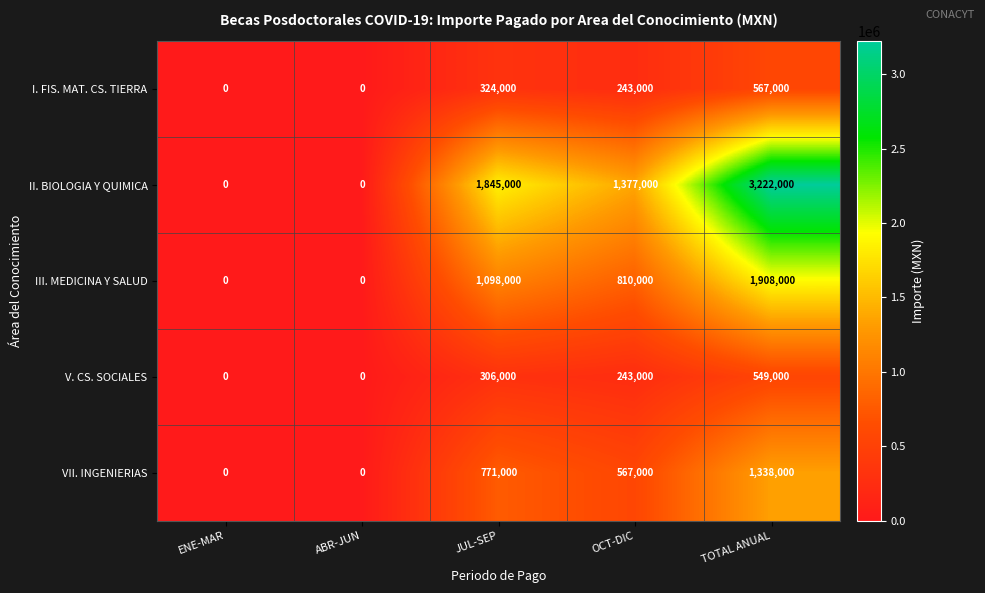

What is the sum of the V. CS. SOCIALES values at JUL-SEP and OCT-DIC?

549000